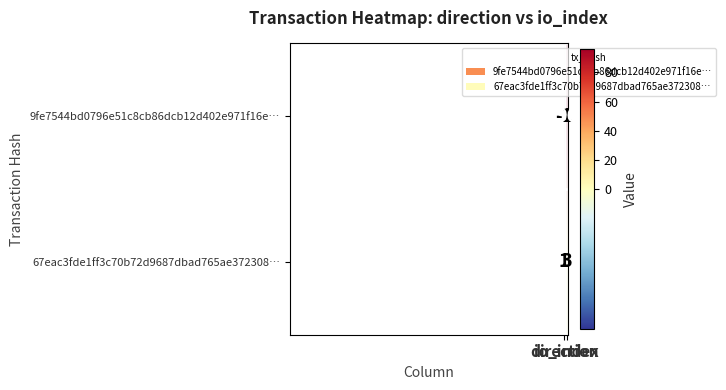

List the series in order of their overall mean, lowest first.

67eac3fde1ff3c70b72d9687dbad765ae372308…, 9fe7544bd0796e51c8cb86dcb12d402e971f16e…